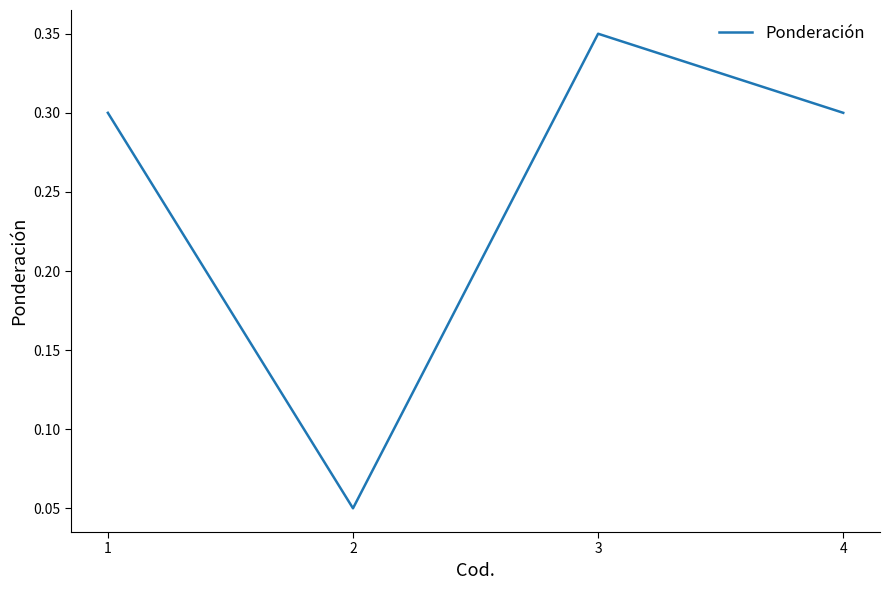

At which category does the chart reach its peak across all series?

3